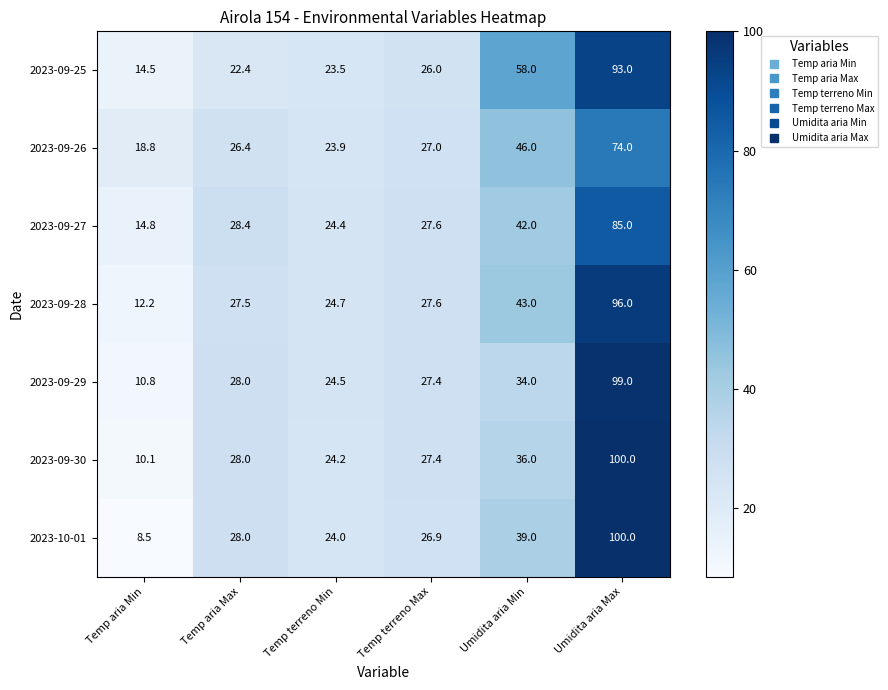

What is the difference between the 2023-09-27 values at Temp terreno Max and Temp aria Max?

0.8